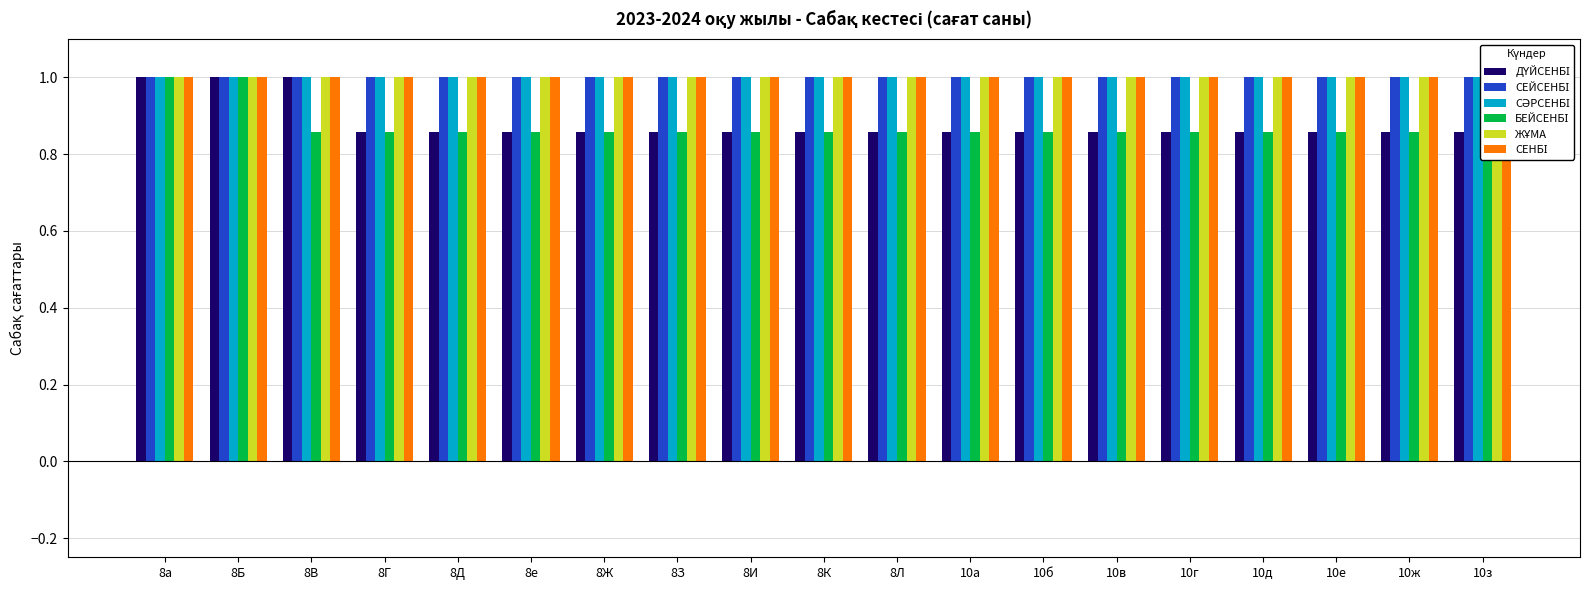

Which category has the lowest value in the СЕЙСЕНБІ series?

8а